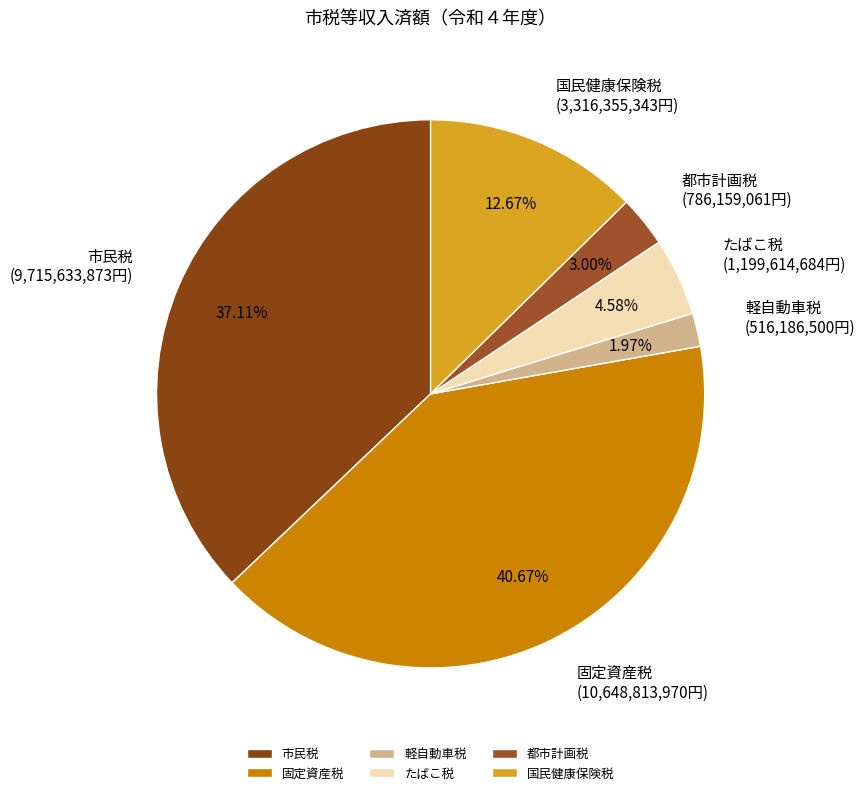

True or false: 市民税 accounts for 30% of the total.

False